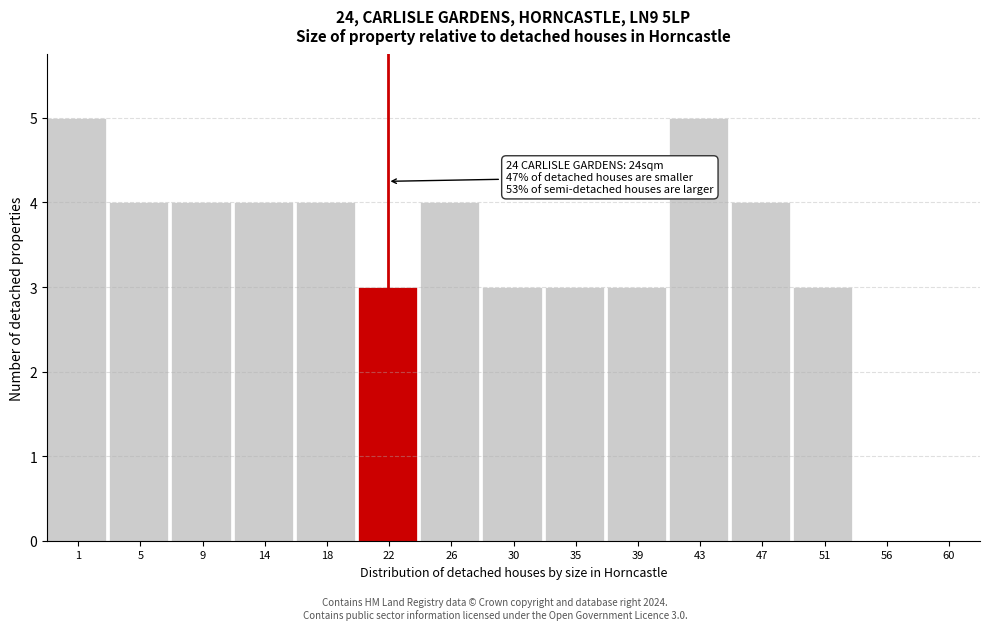

Reading left to right, transcribe all the data shown in this chart.

1=5	5=4	9=4	14=4	18=4	22=3	26=4	30=3	35=3	39=3	43=5	47=4	51=3	56=0	60=0